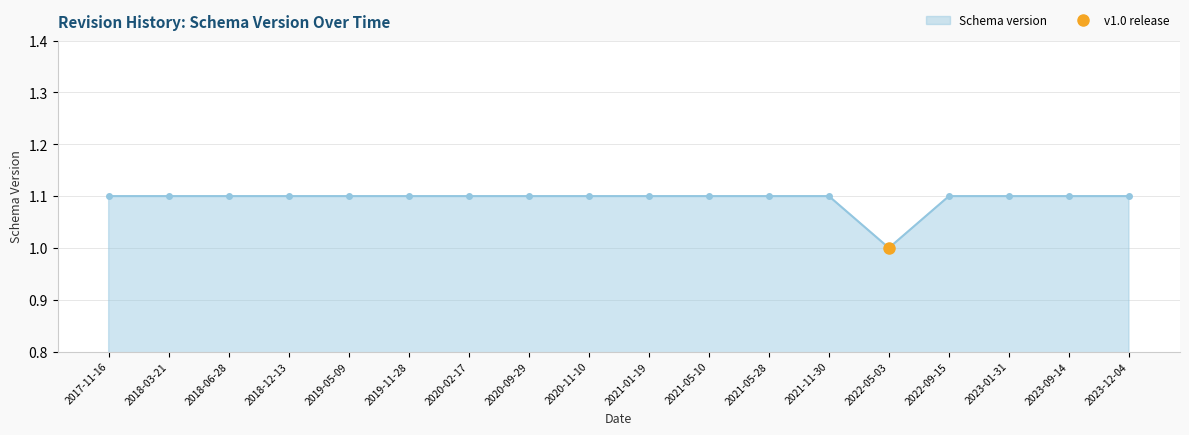

Read the value at 2018-03-21.

1.1